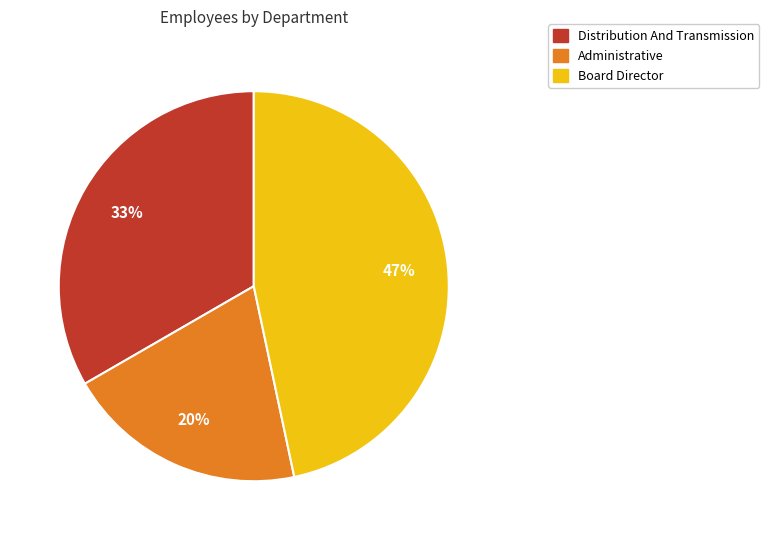

To the nearest percent, what percentage of the pie is Administrative?

20%